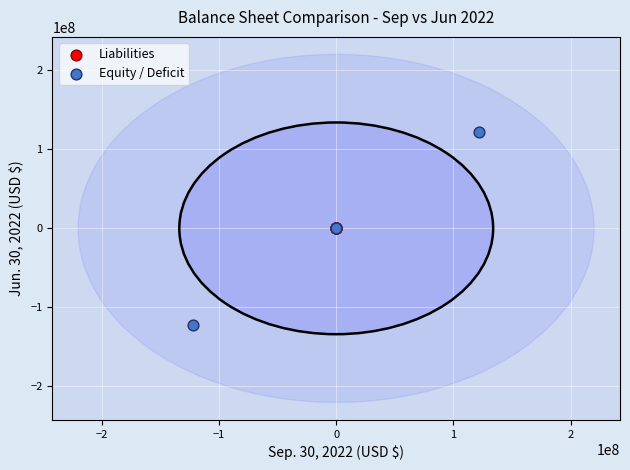

Which series reaches the maximum Y coordinate?

Equity / Deficit